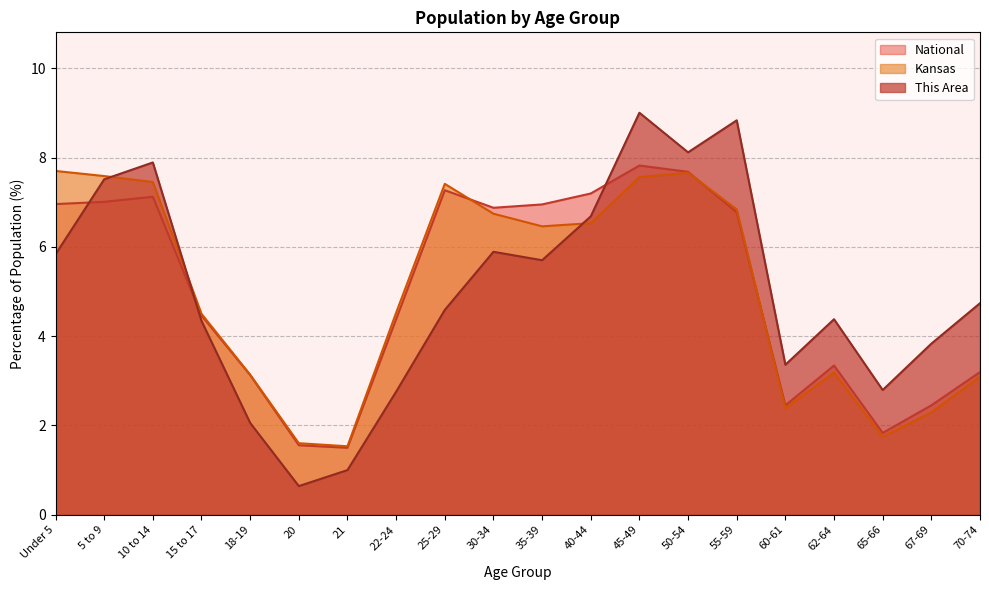

Is the value of This Area at 70-74 greater than the value of National at 35-39?

No